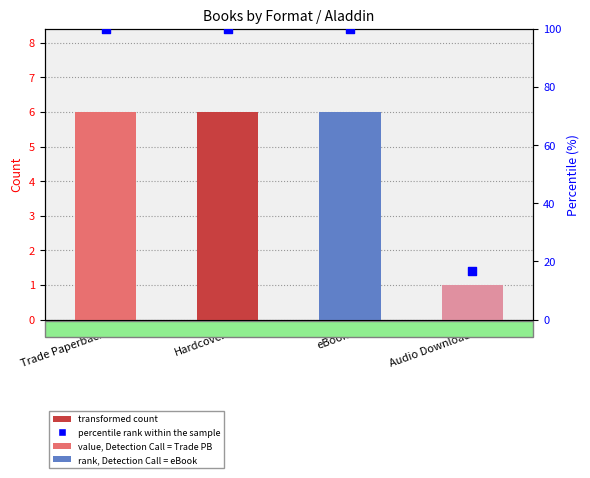

Approximately how many times larger is the value at Trade Paperback compared to Hardcover?

1.0